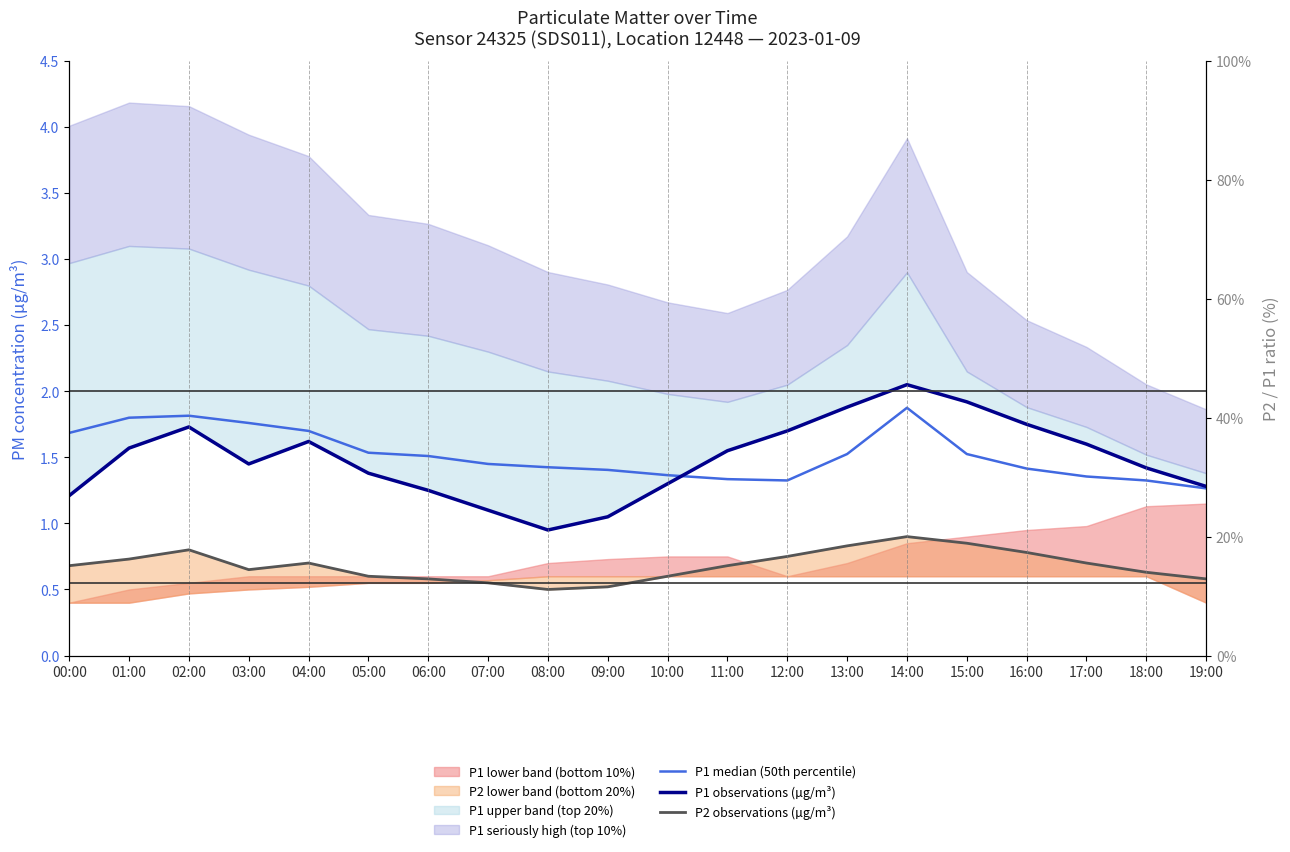

What is the average value of the P1 observations (µg/m³) series?

1.5